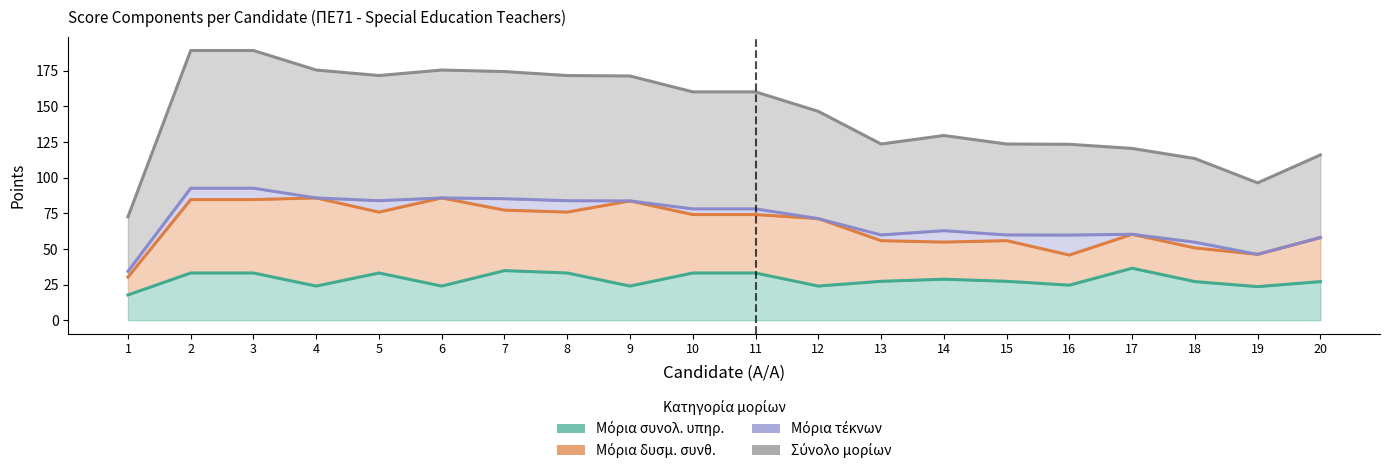

True or false: Μόρια συνολ. υπηρ. and Σύνολο μορίων intersect in this chart.

False